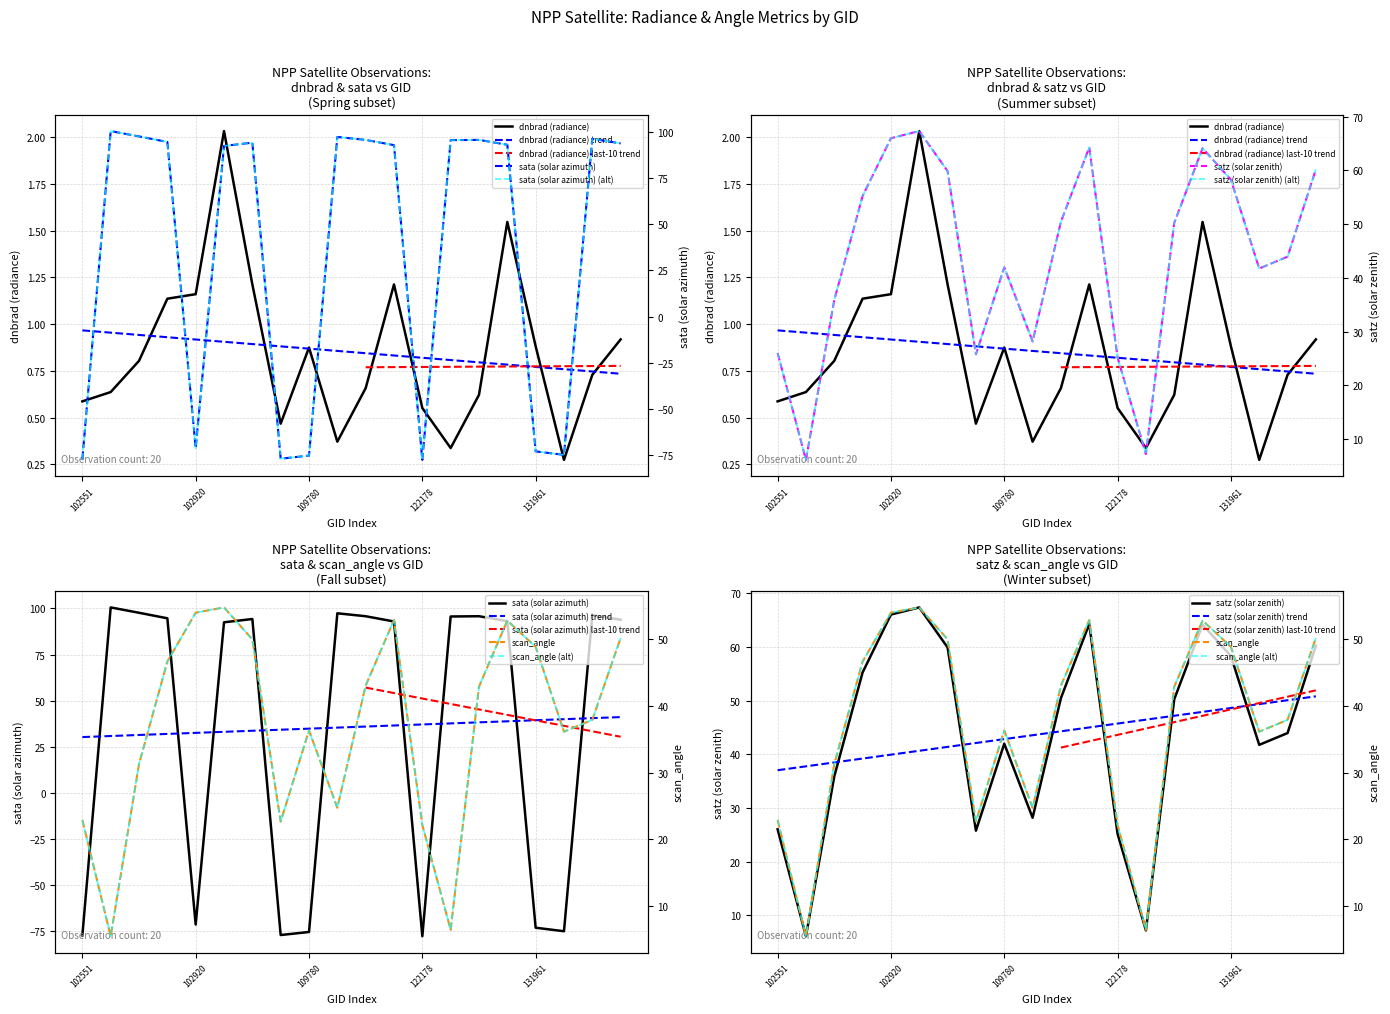

At which category is the sum across all series the highest?

103032